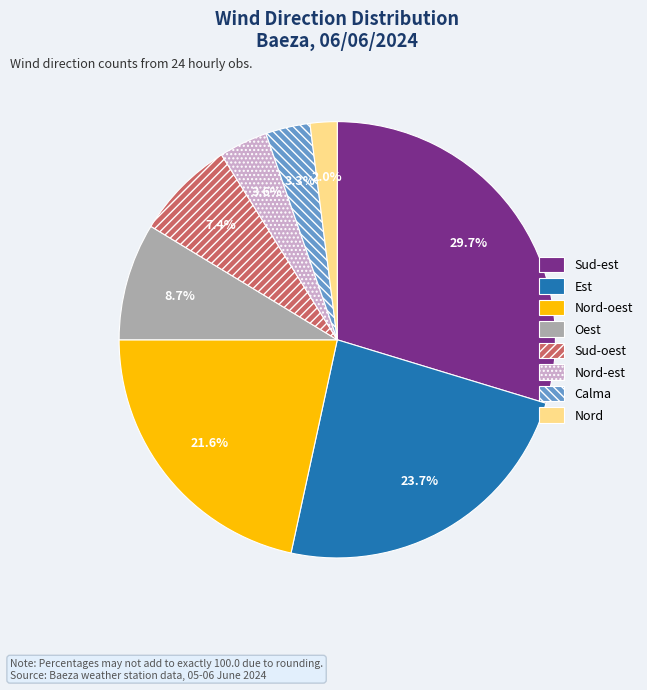

To the nearest percent, what is the difference between the Sud-oest and Oest slice percentages?

1%